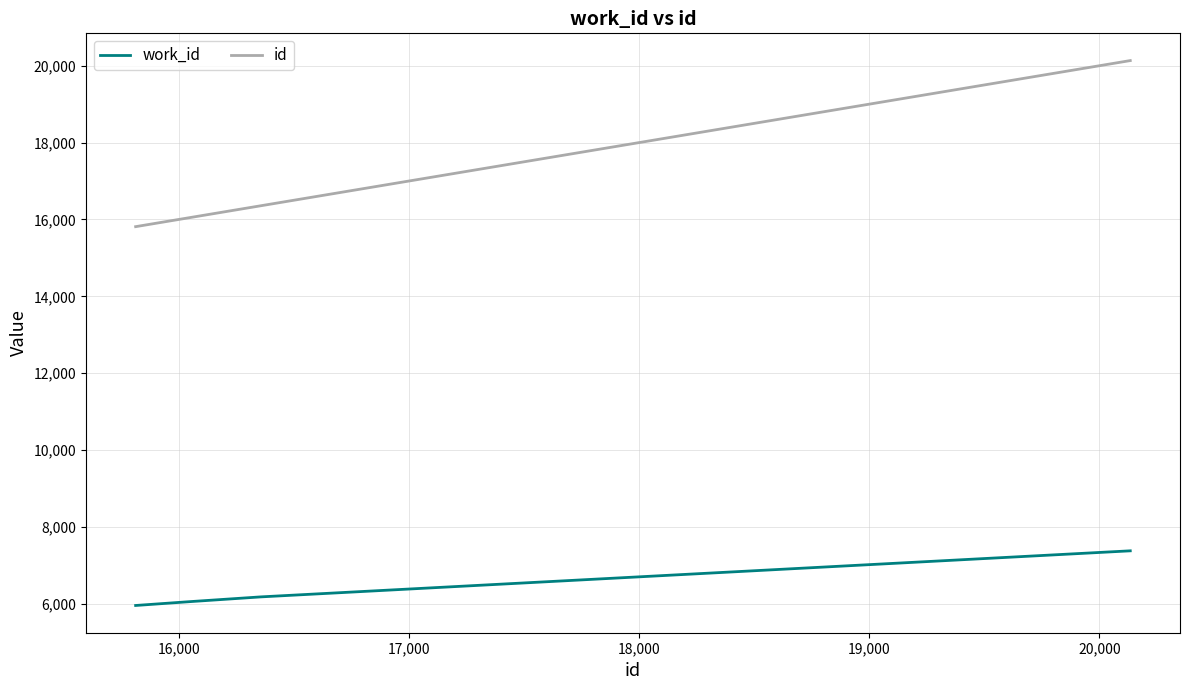

How many lines are shown in the chart?

2